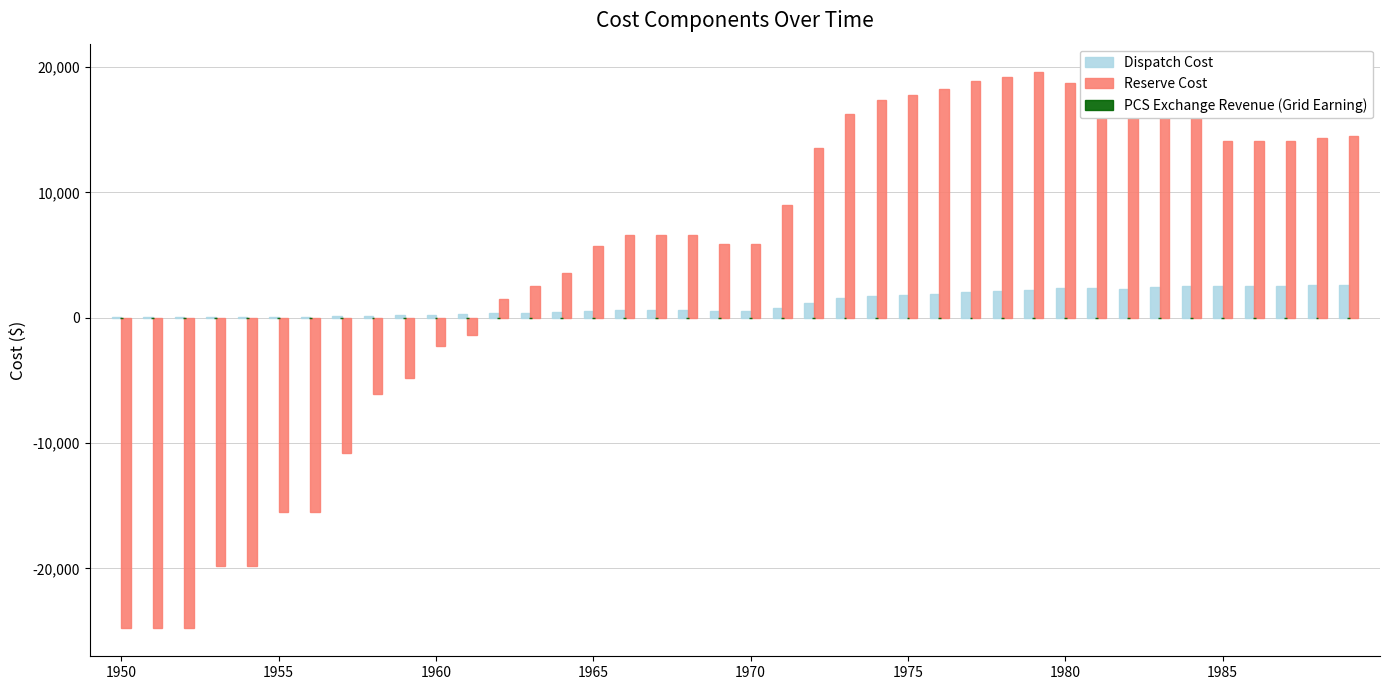

What is the sum of all Reserve Cost values?

190195.4